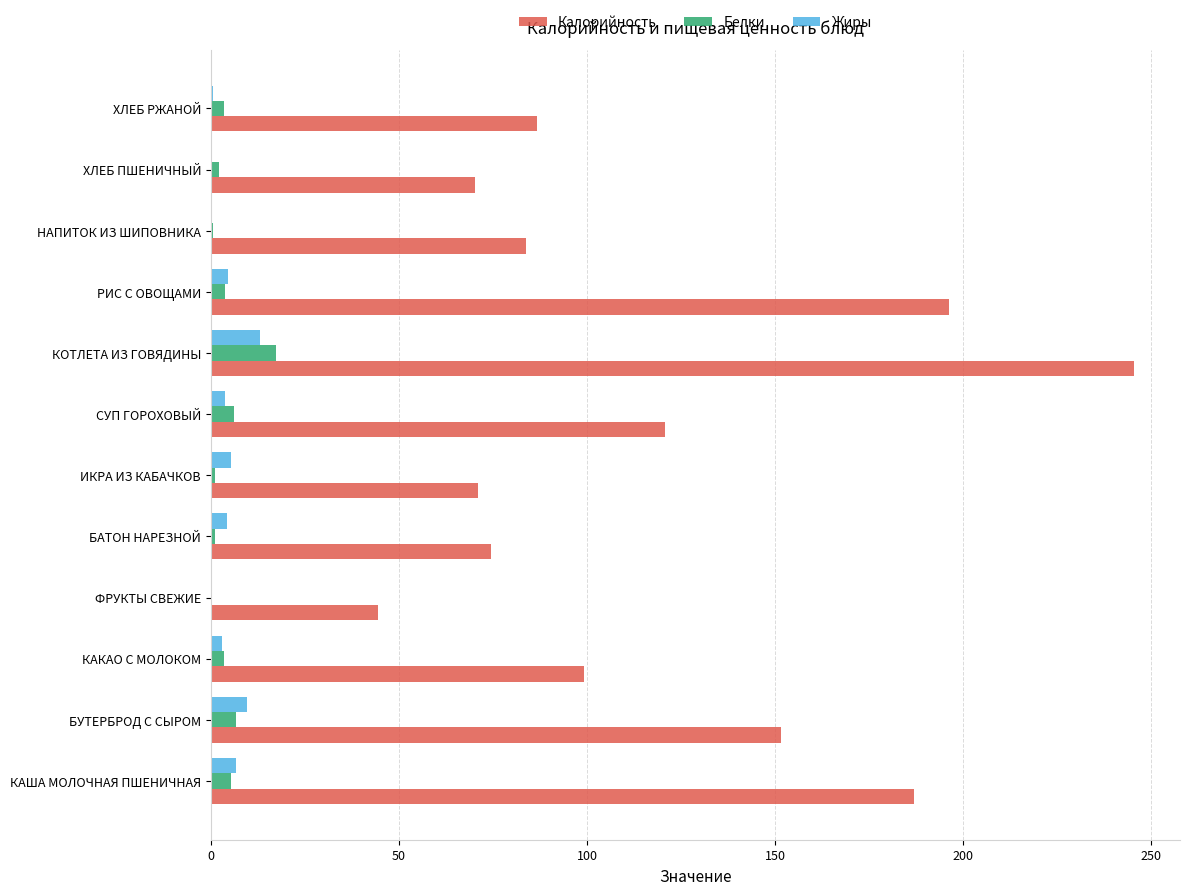

Is it true that Калорийность equals 63.0 at ФРУКТЫ СВЕЖИЕ?

False